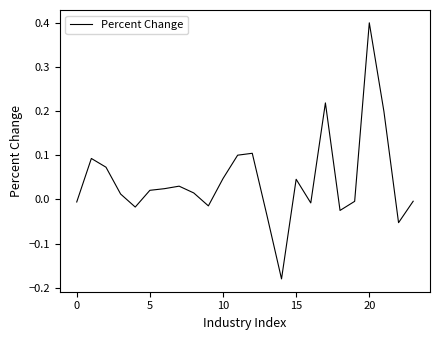

What is the difference between the maximum and minimum values?

0.6